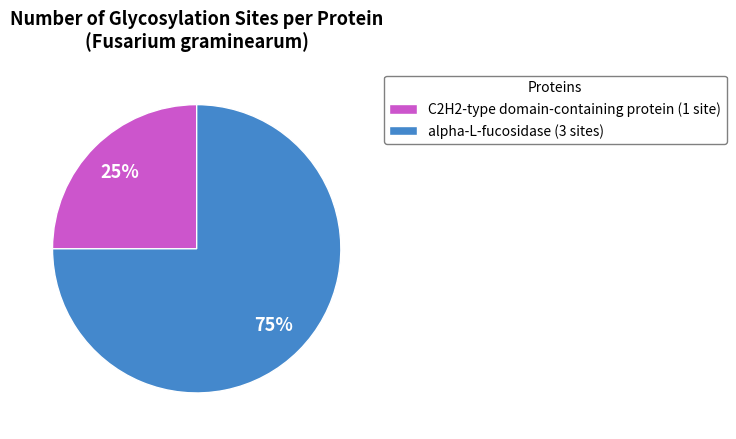

True or false: C2H2-type domain-containing protein accounts for 25% of the total.

True